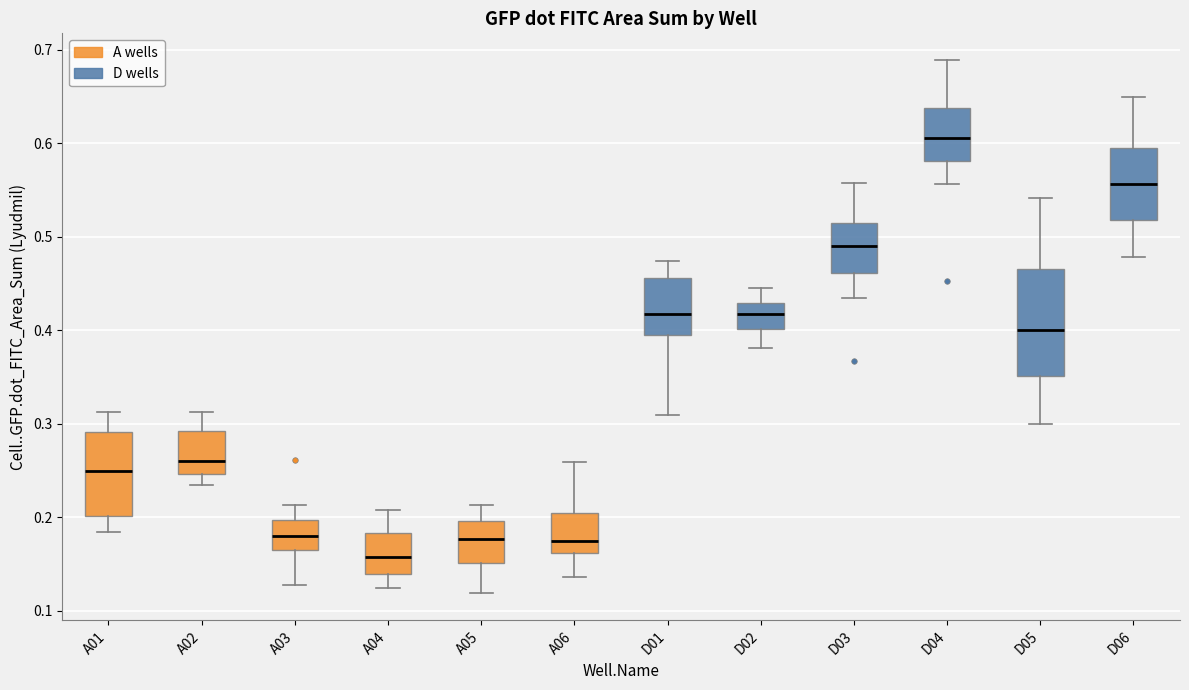

Which box has the lowest median line?

A04